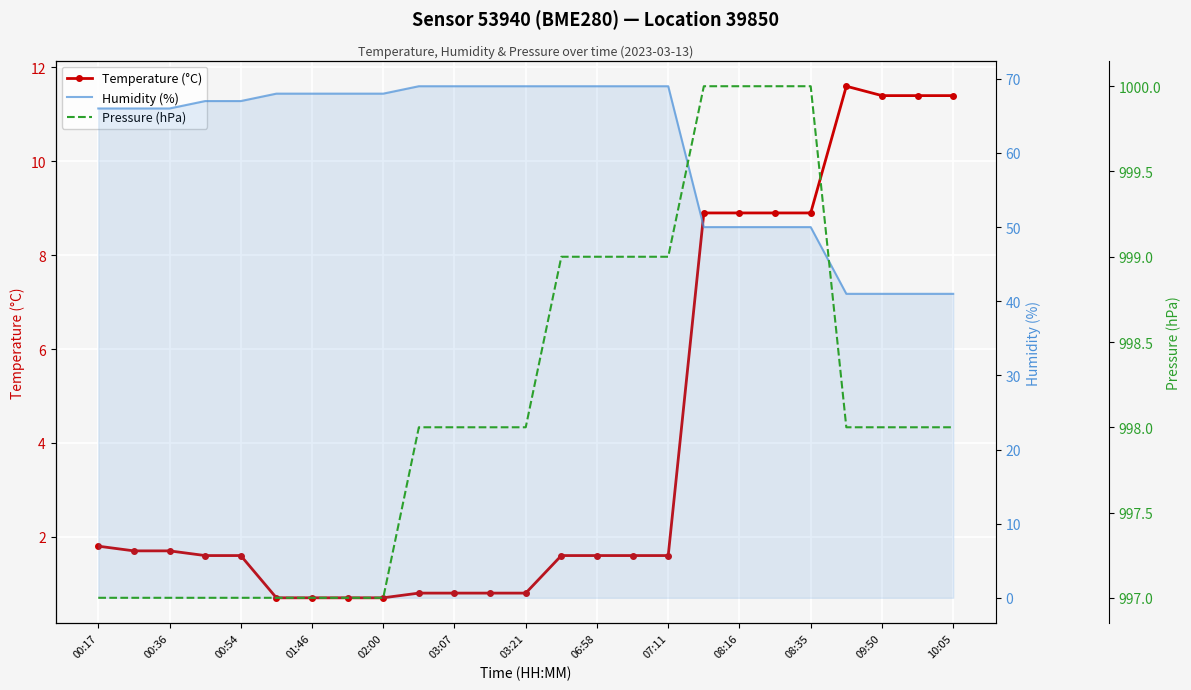

Which series has the widest spread of values?

Humidity (%)